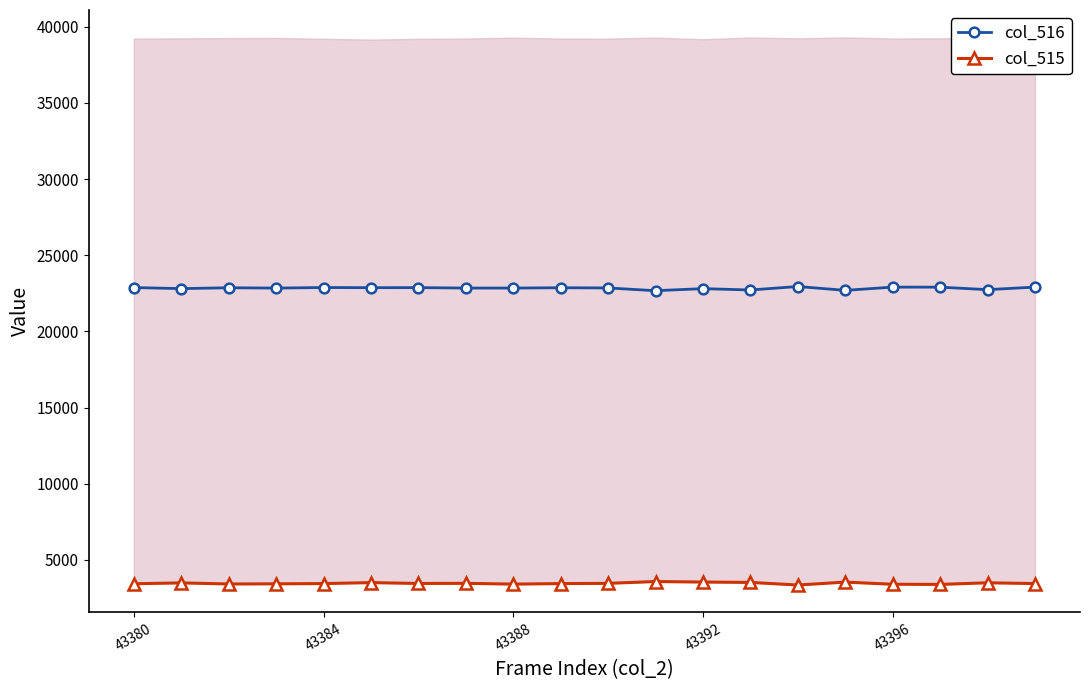

True or false: col_516 and col_515 intersect in this chart.

False